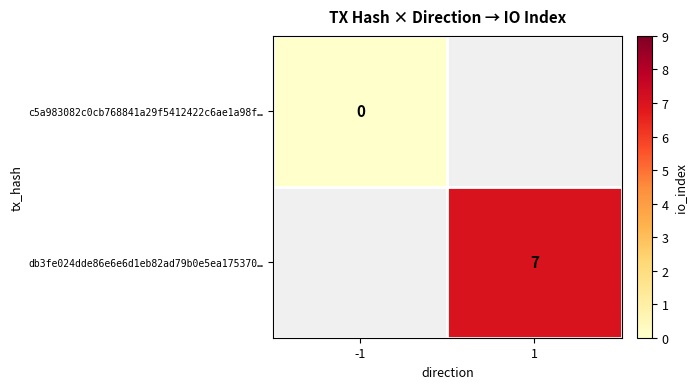

The value of db3fe024dde86e6e6d1eb82ad79b0e5ea175370… at 1 is 7. True or false?

True